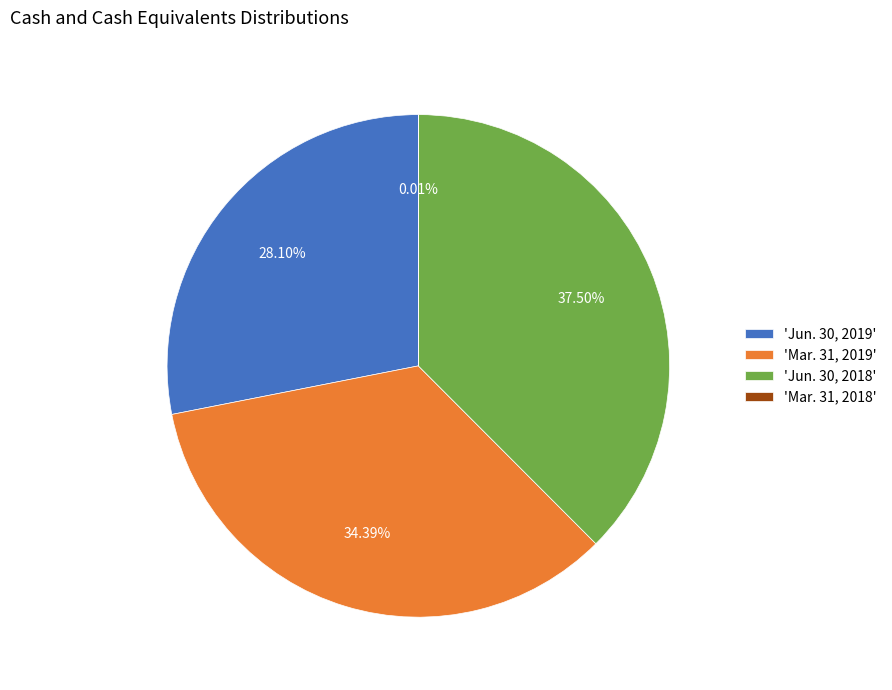

What is the ratio of the value at 'Mar. 31, 2019' to the value at 'Jun. 30, 2018'?

0.9